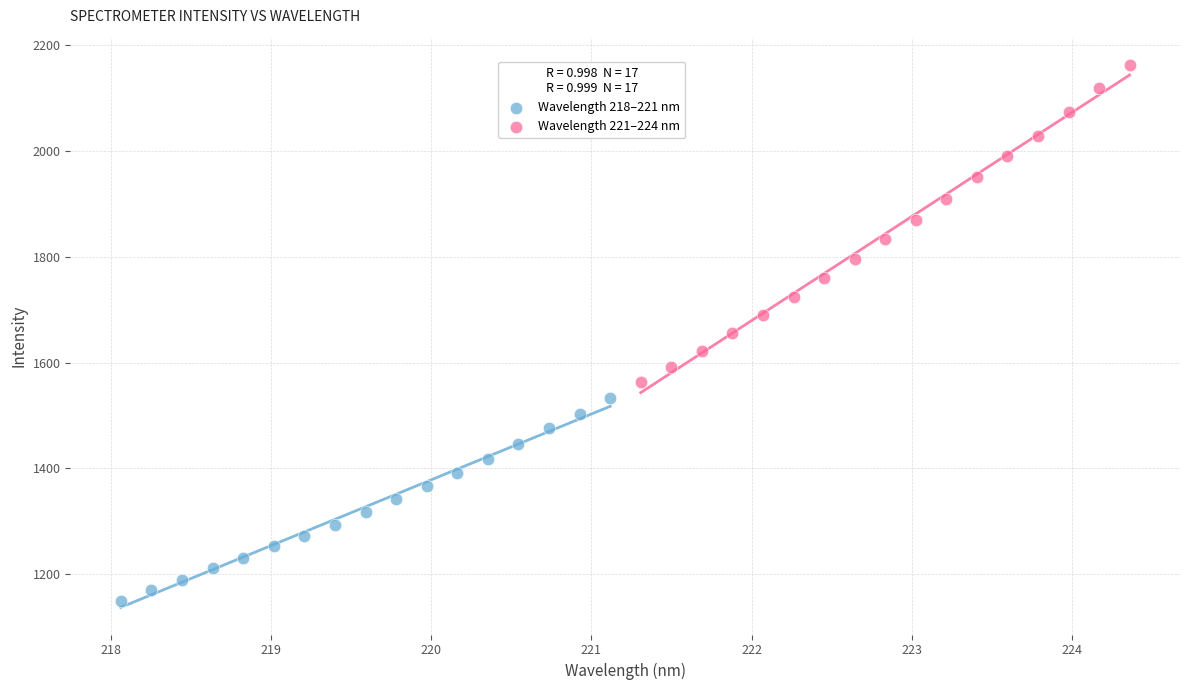

Which series has the widest spread of Y values?

Wavelength 221–224 nm